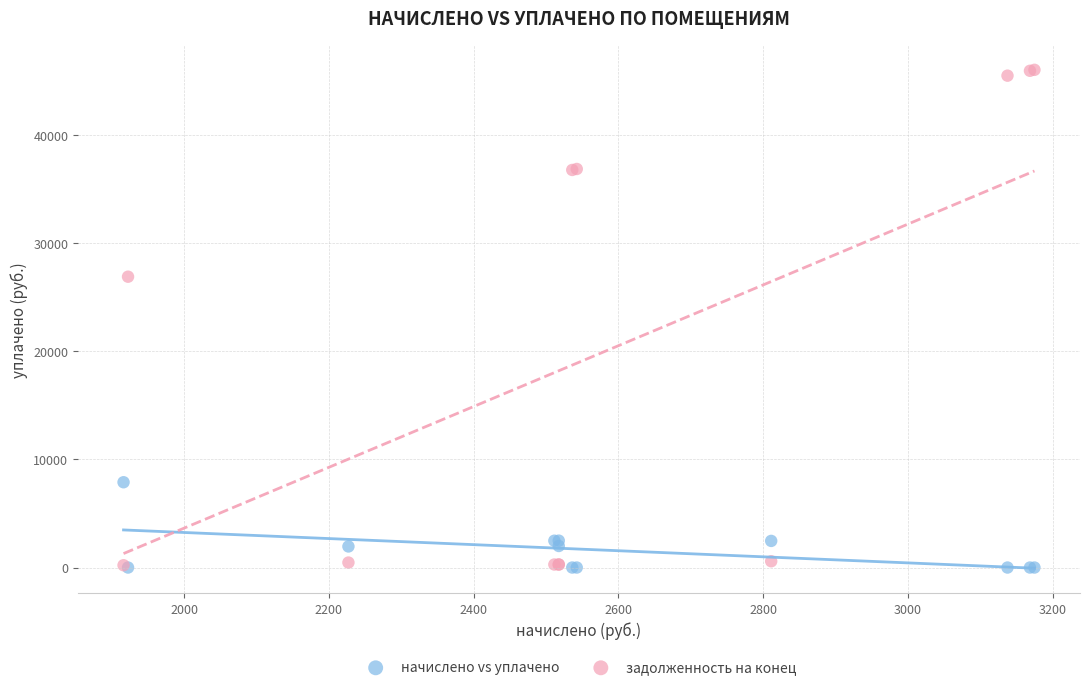

In the задолженность на конец series, what Y value is closest to 23101?

26874.8